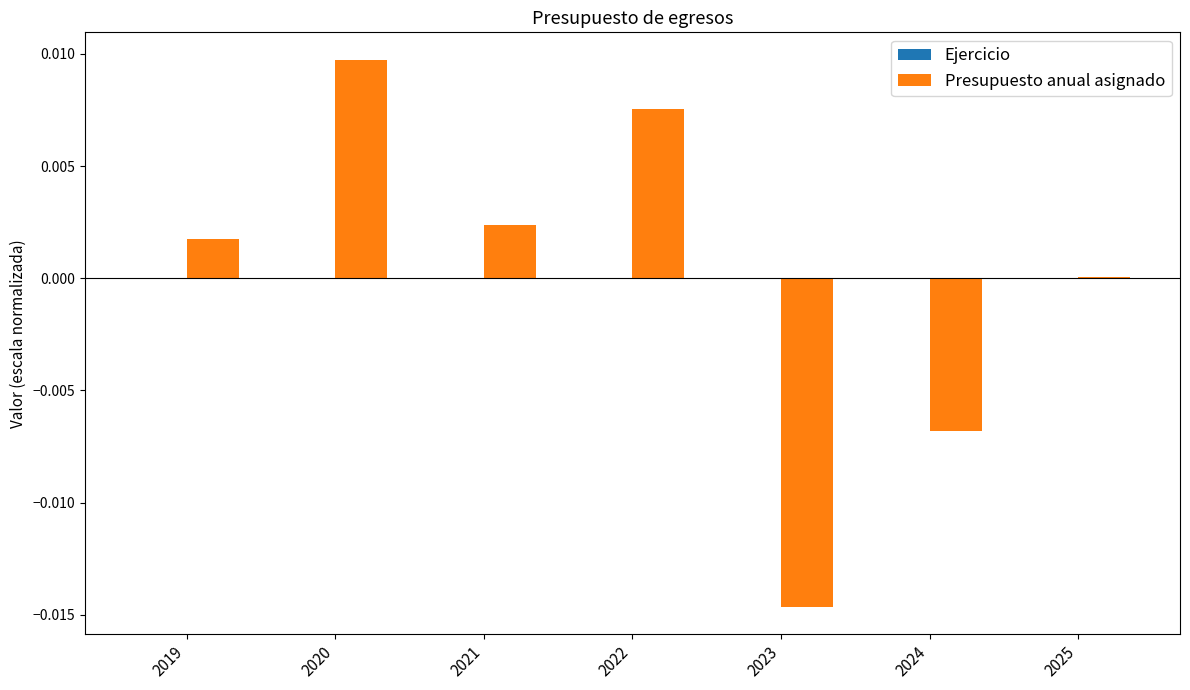

Which label corresponds to the largest value in the chart?

2020